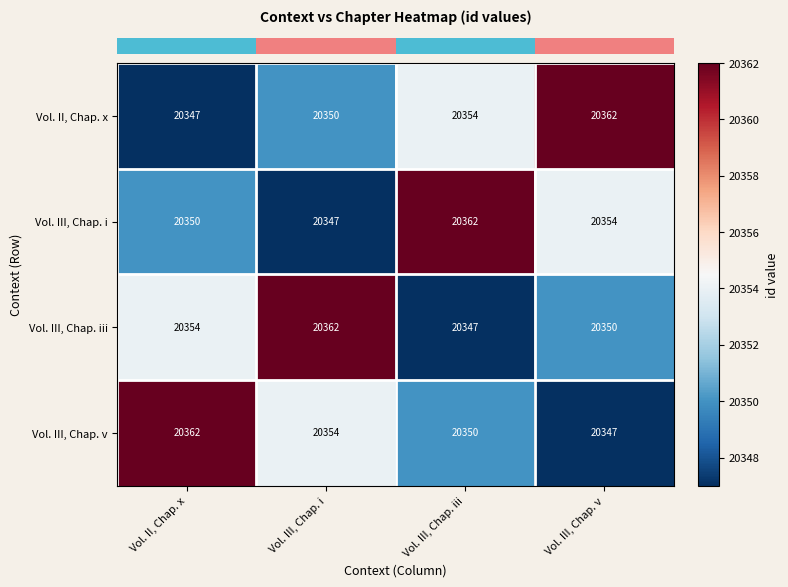

What is the total value across all series at Vol. III, Chap. iii?

81413